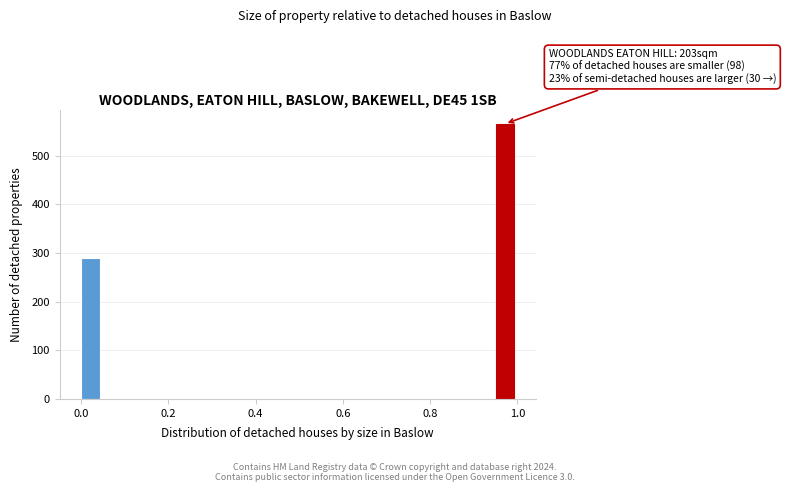

Read against the x-axis, roughly where is the centre of the tallest bar?

0.98